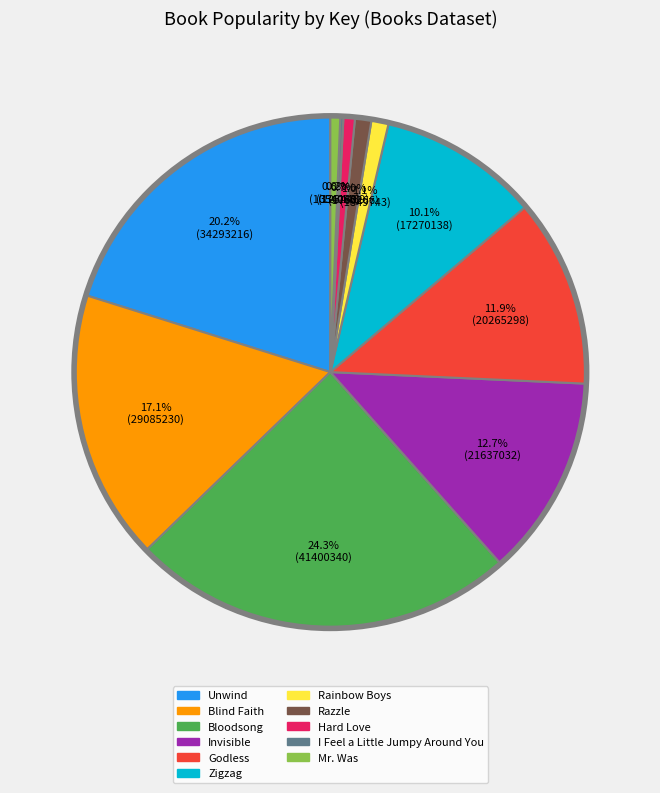

What is the ratio of the value at Blind Faith to the value at Bloodsong?

0.7